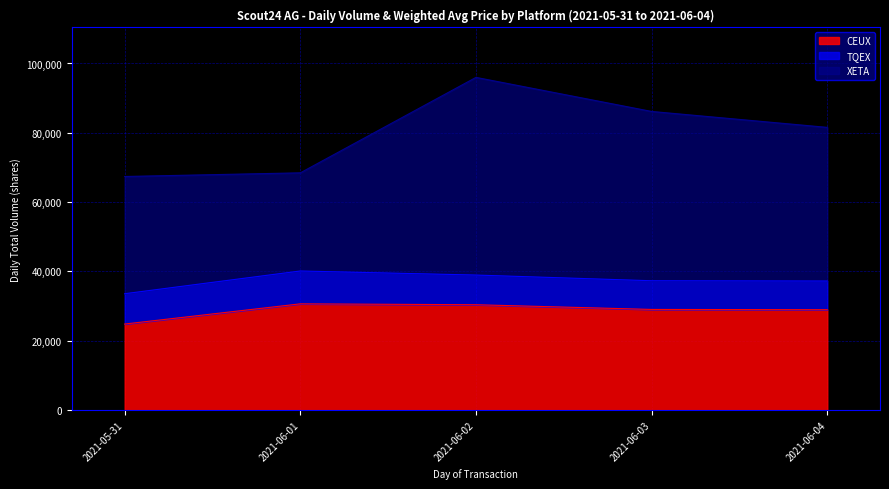

Which label corresponds to the largest value in the chart?

2021-06-02